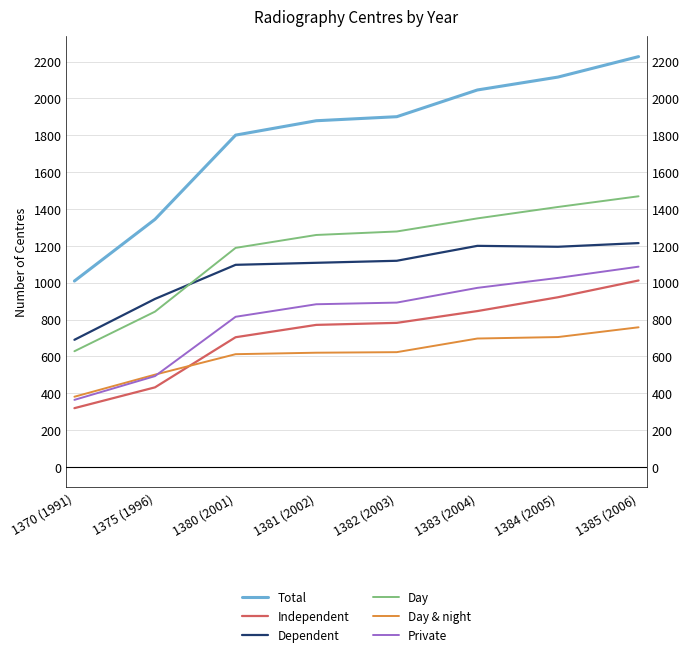

Reading right to left, list all the values displayed in this chart.

Total: 1385 (2006)=2227	1384 (2005)=2116	1383 (2004)=2046	1382 (2003)=1901	1381 (2002)=1879	1380 (2001)=1801	1375 (1996)=1344	1370 (1991)=1009
Independent: 1385 (2006)=1012	1384 (2005)=921	1383 (2004)=846	1382 (2003)=782	1381 (2002)=771	1380 (2001)=704	1375 (1996)=432	1370 (1991)=319
Dependent: 1385 (2006)=1215	1384 (2005)=1195	1383 (2004)=1200	1382 (2003)=1119	1381 (2002)=1108	1380 (2001)=1097	1375 (1996)=912	1370 (1991)=690
Day: 1385 (2006)=1469	1384 (2005)=1411	1383 (2004)=1349	1382 (2003)=1278	1381 (2002)=1259	1380 (2001)=1189	1375 (1996)=843	1370 (1991)=628
Day & night: 1385 (2006)=758	1384 (2005)=705	1383 (2004)=697	1382 (2003)=623	1381 (2002)=620	1380 (2001)=612	1375 (1996)=501	1370 (1991)=381
Private: 1385 (2006)=1087	1384 (2005)=1026	1383 (2004)=972	1382 (2003)=892	1381 (2002)=883	1380 (2001)=815	1375 (1996)=493	1370 (1991)=364